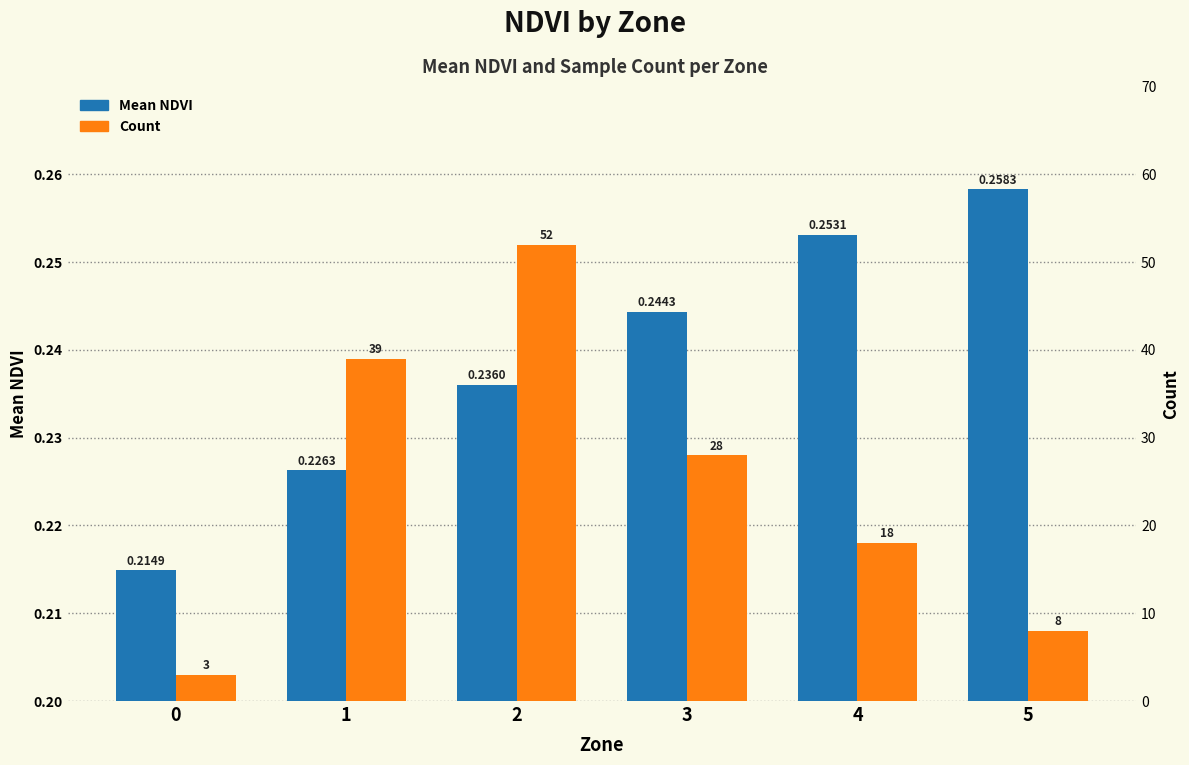

What is the sum of the Mean NDVI values at 2 and 5?

0.5